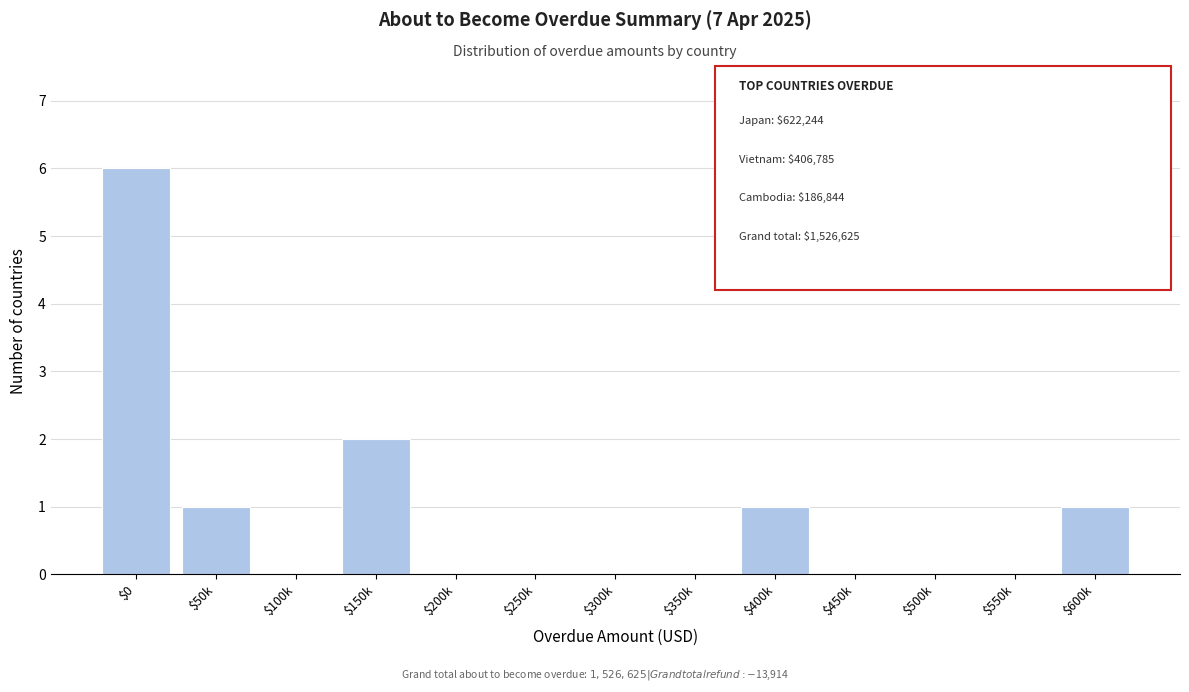

The value at $100k is 4. True or false?

False